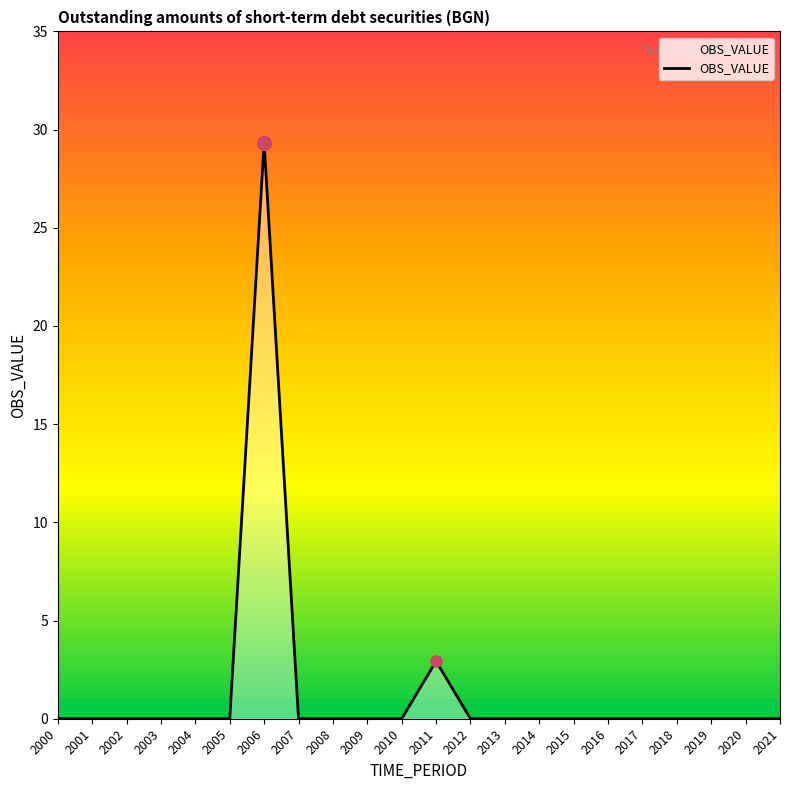

What is the difference between the maximum and second lowest values?

29.3